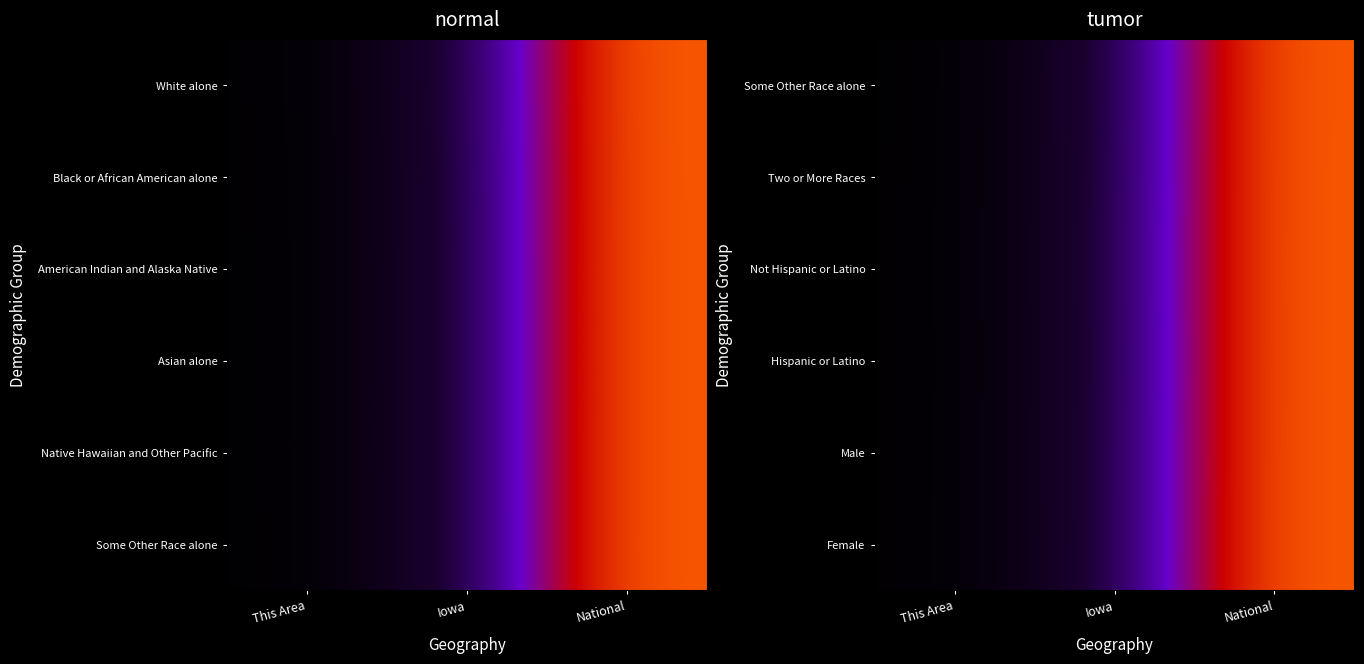

Is it true that Hispanic or Latino equals 0.4 at National?

False